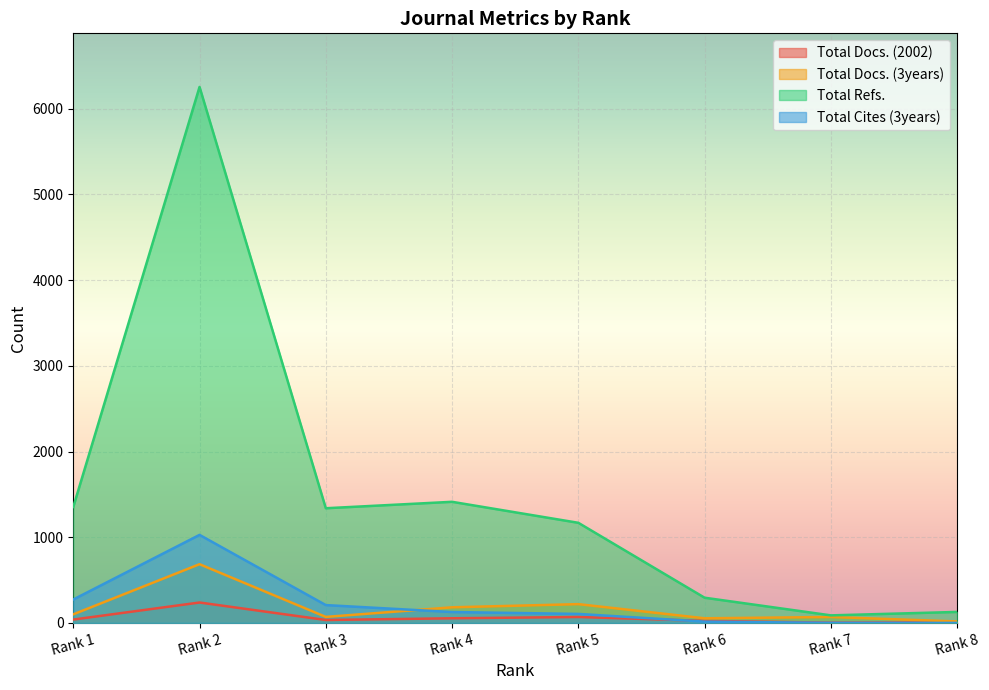

The value of Total Cites (3years) at Rank 1 is 185. True or false?

False